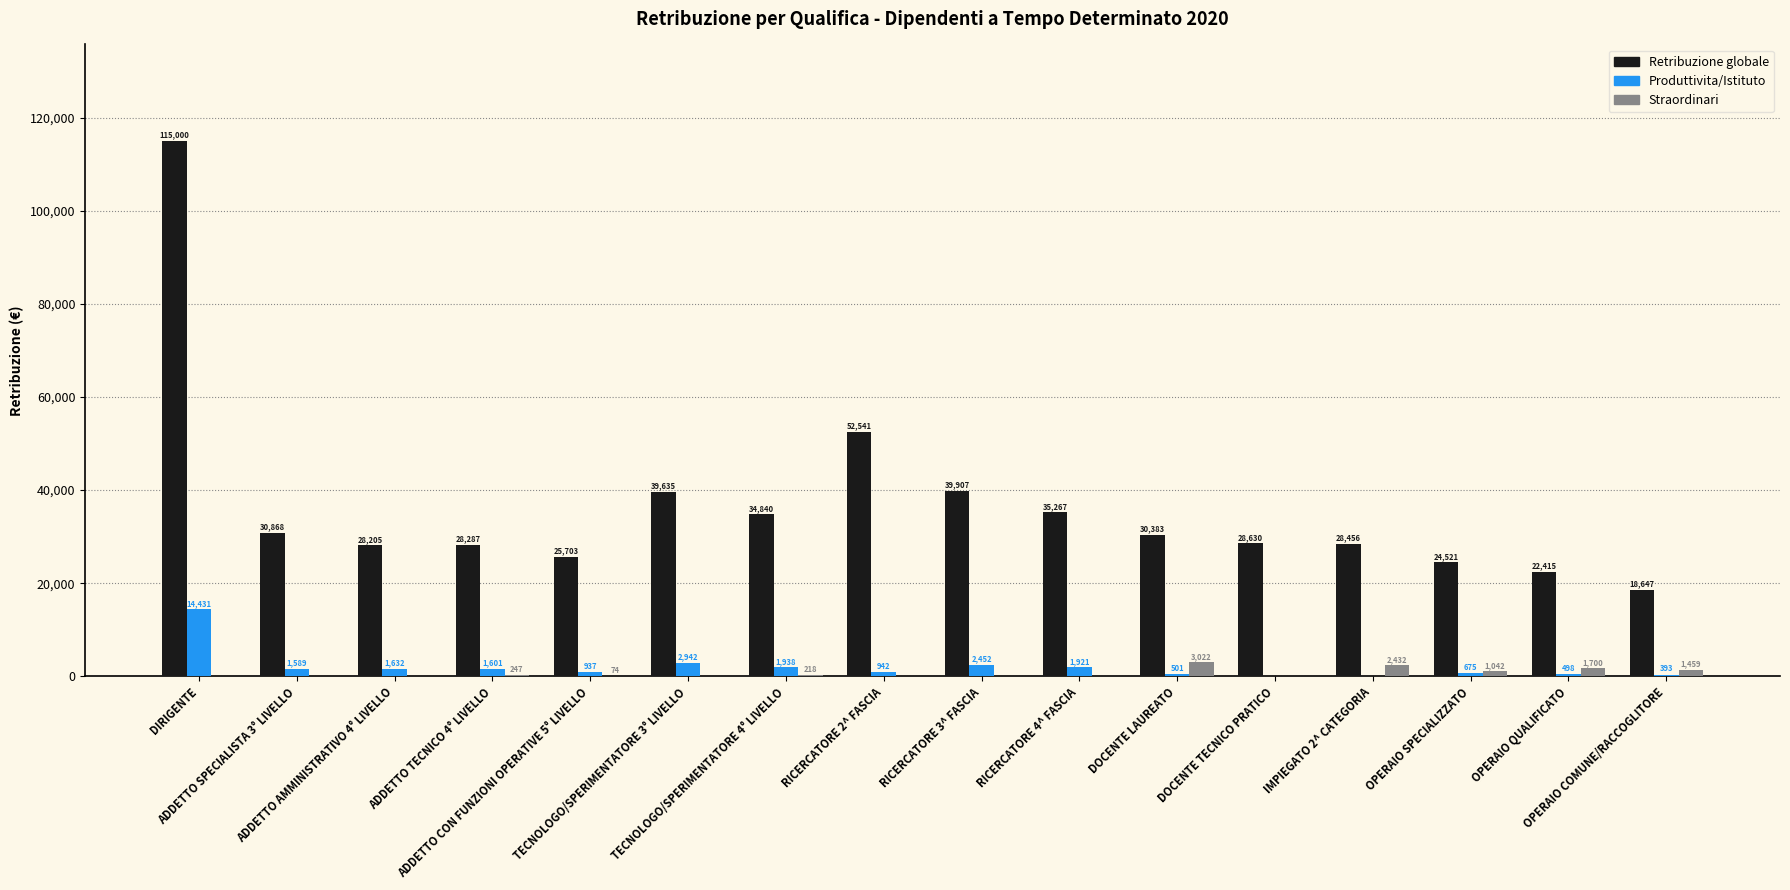

Which series has the largest total across all categories?

Retribuzione globale